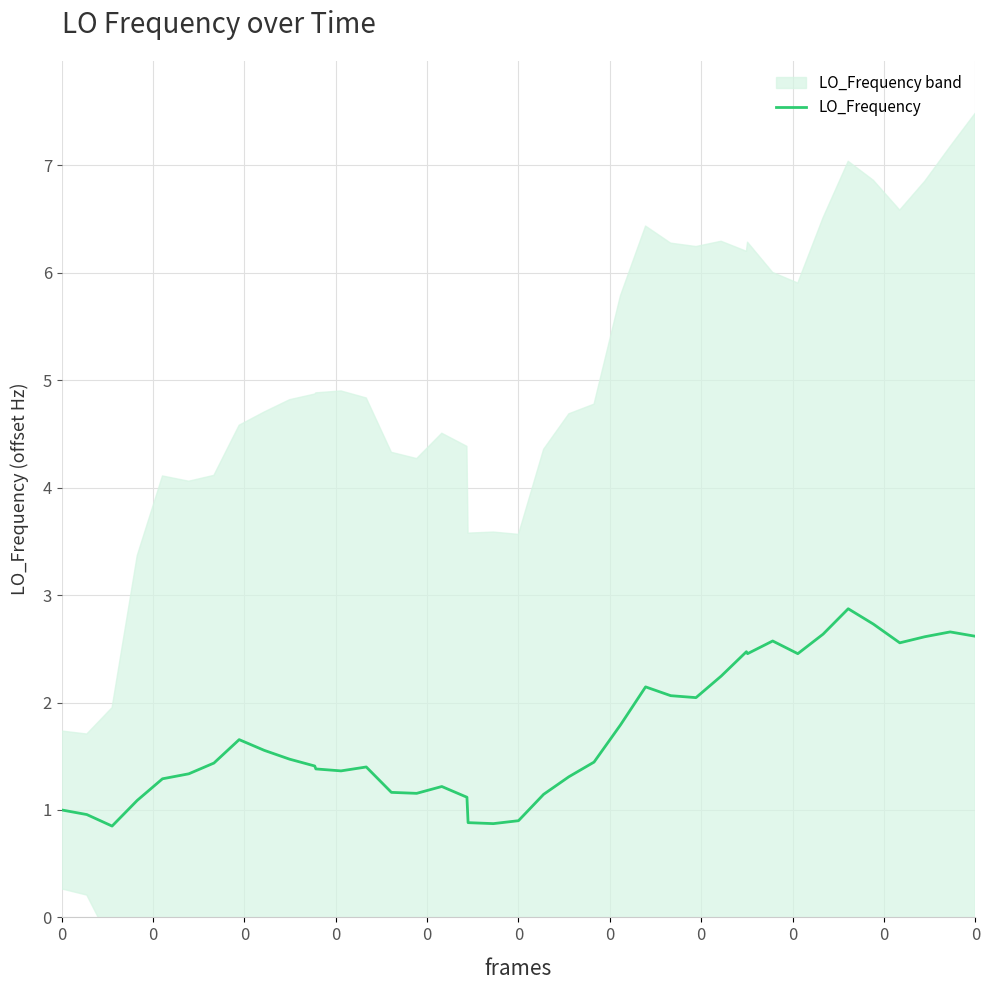

How many points are lower than both their immediate neighbors (excluding endpoints)?

8